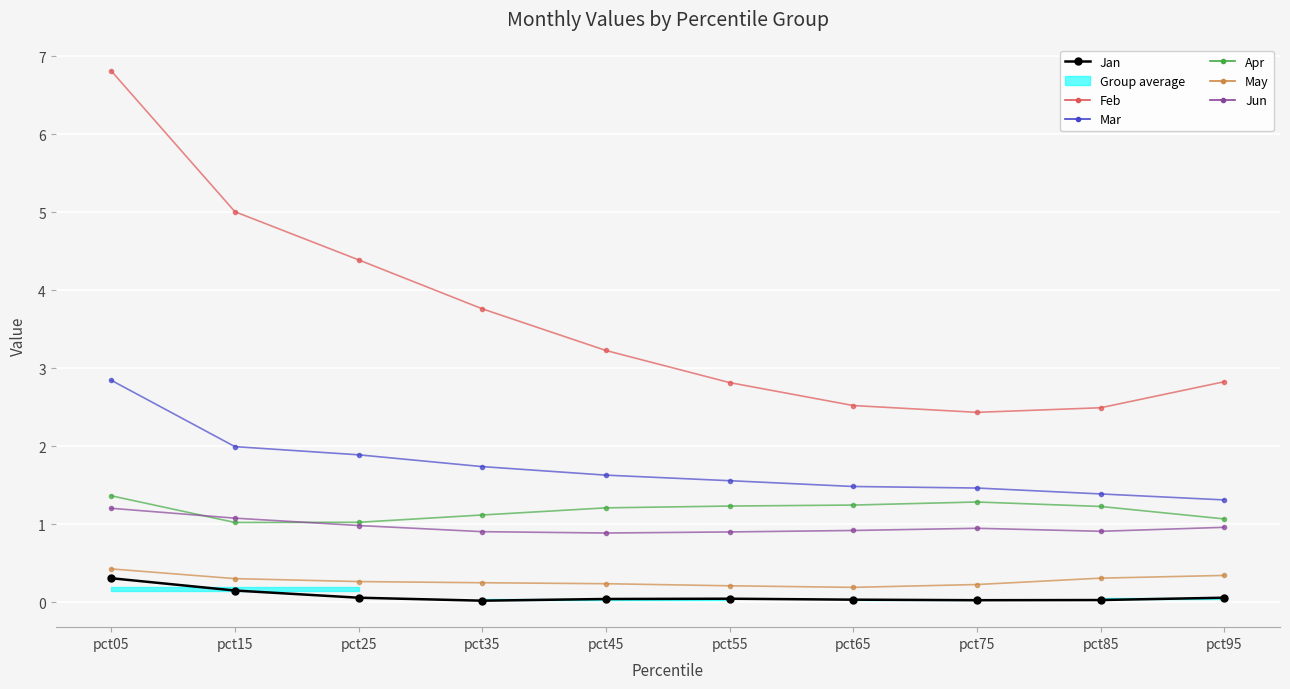

How many interior local peaks does the Apr series have?

1